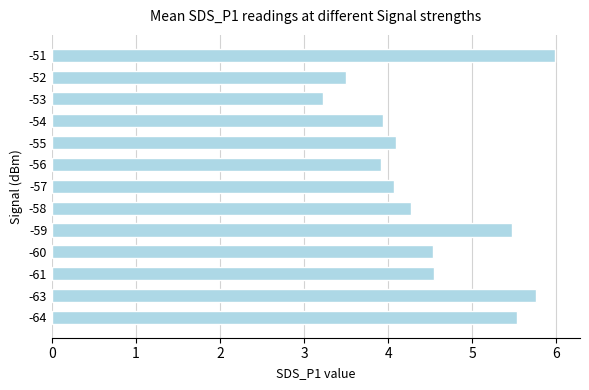

How many distinct data groups are displayed?

1